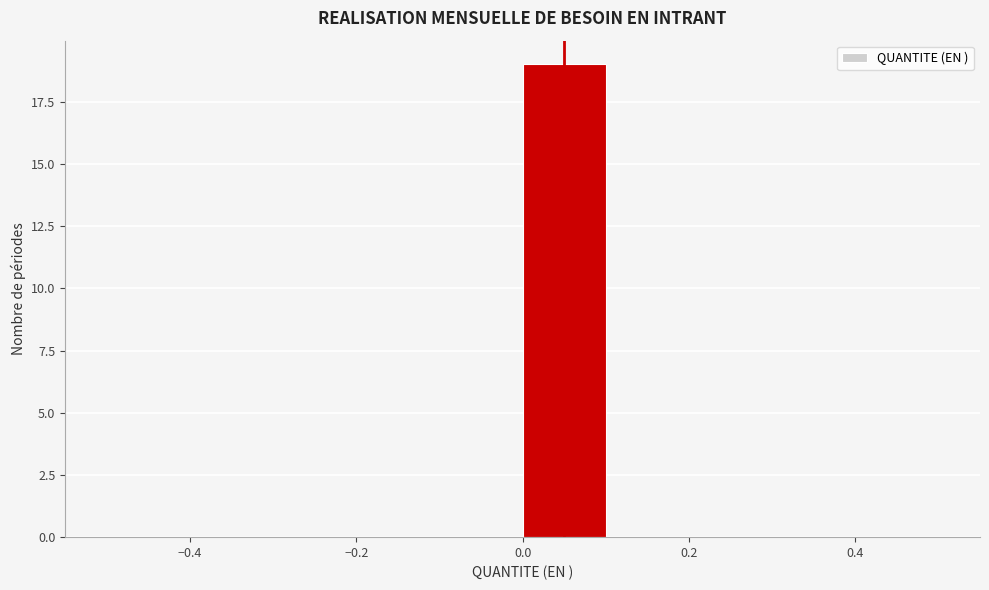

What is the height of the bar covering 0.0 to 0.1 on the x-axis? The values are not printed on the chart, so give them approximately, as read against the axis.

19